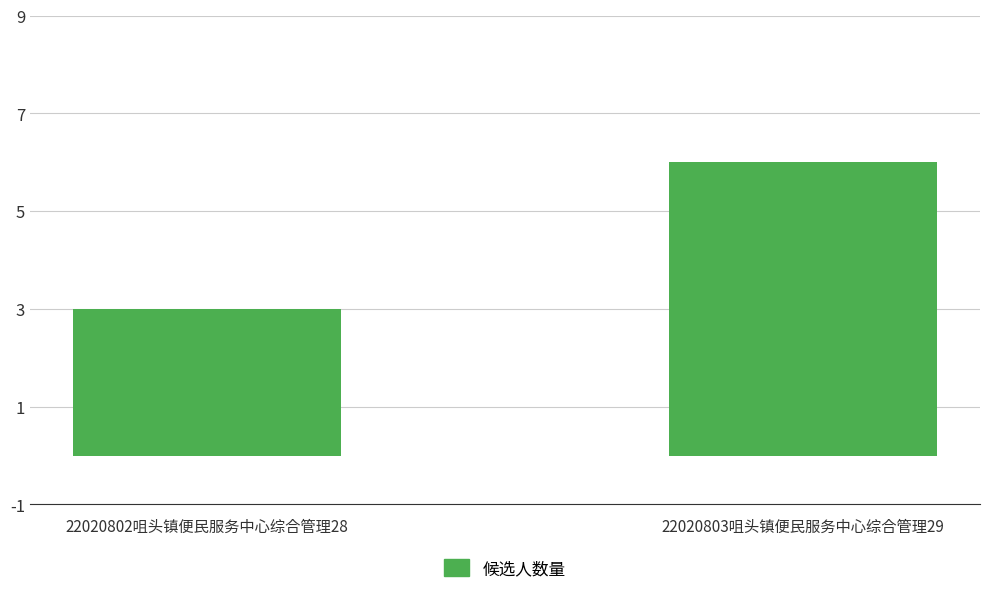

What is the difference between the maximum and minimum values?

3